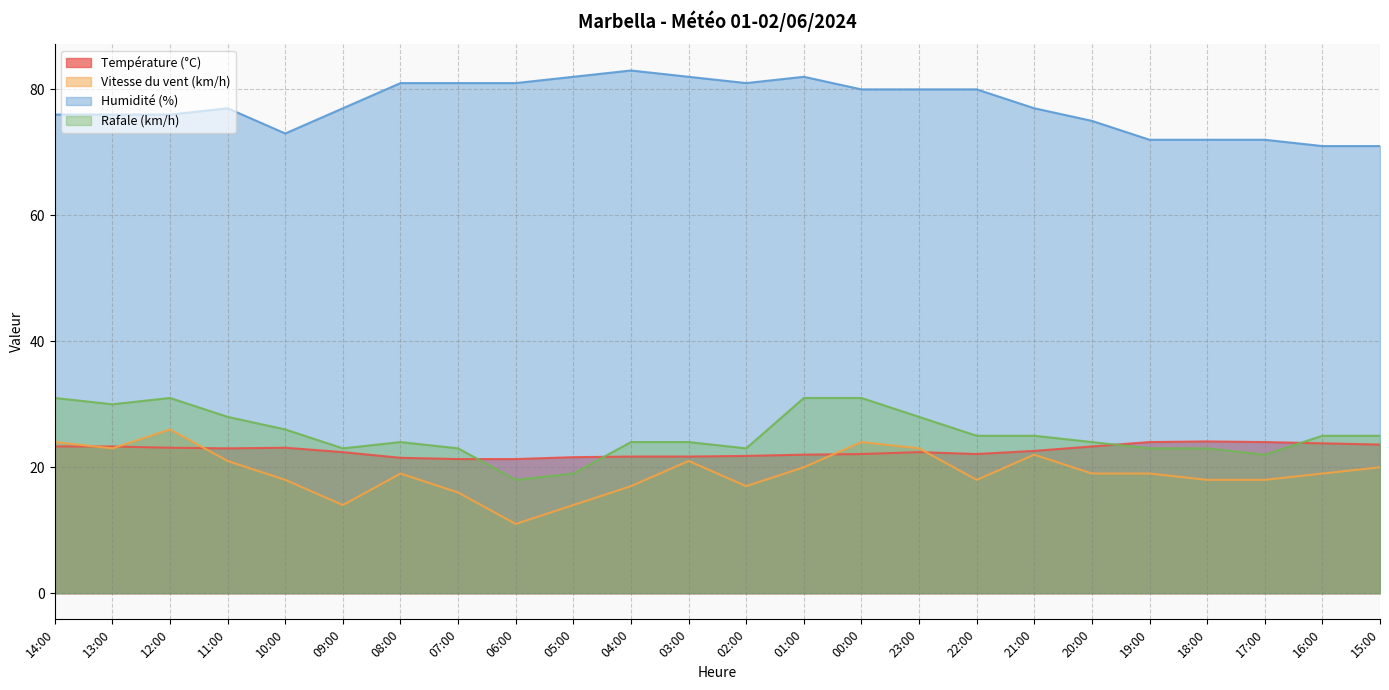

True or false: Vitesse du vent (km/h) and Humidité (%) cross at least once.

False